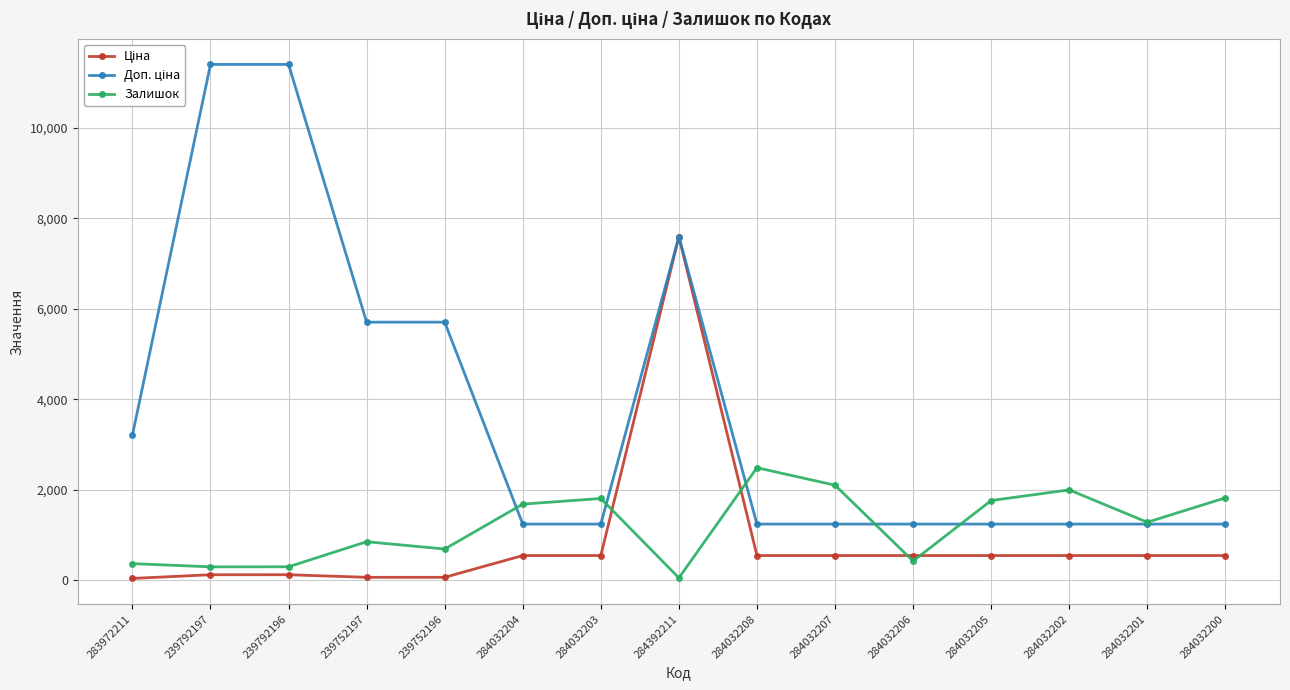

What is the spread (max minus min) of values at 284032204?

1138.0